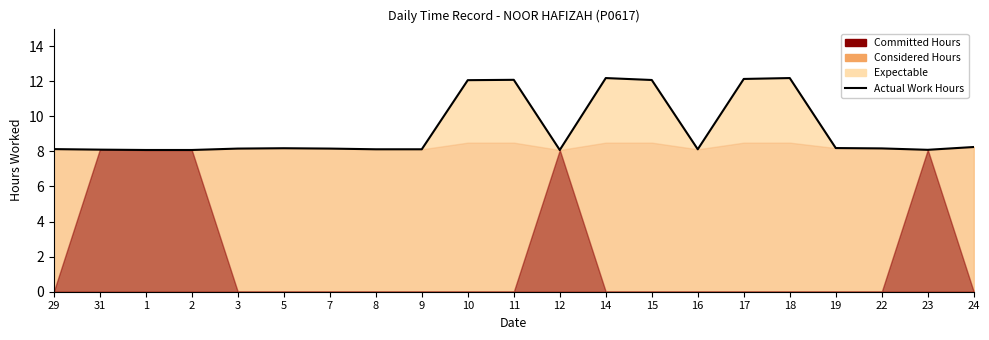

What is the label of the 2nd point from the right?

23